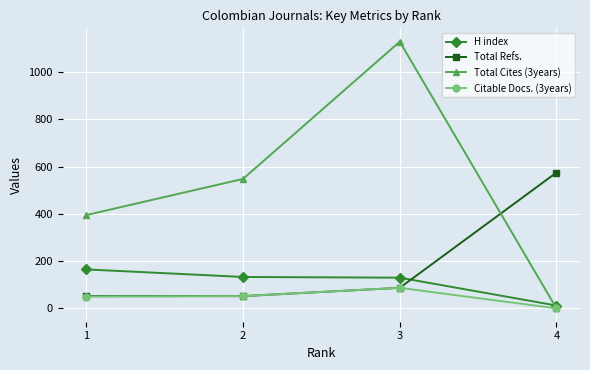

Does the chart display data point markers on the line(s)?

Yes